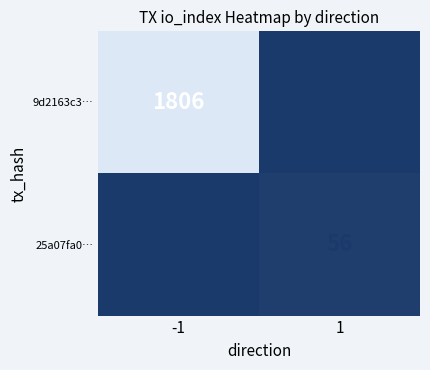

What is the difference between the maximum and minimum values in the 25a07fa0… series?

56